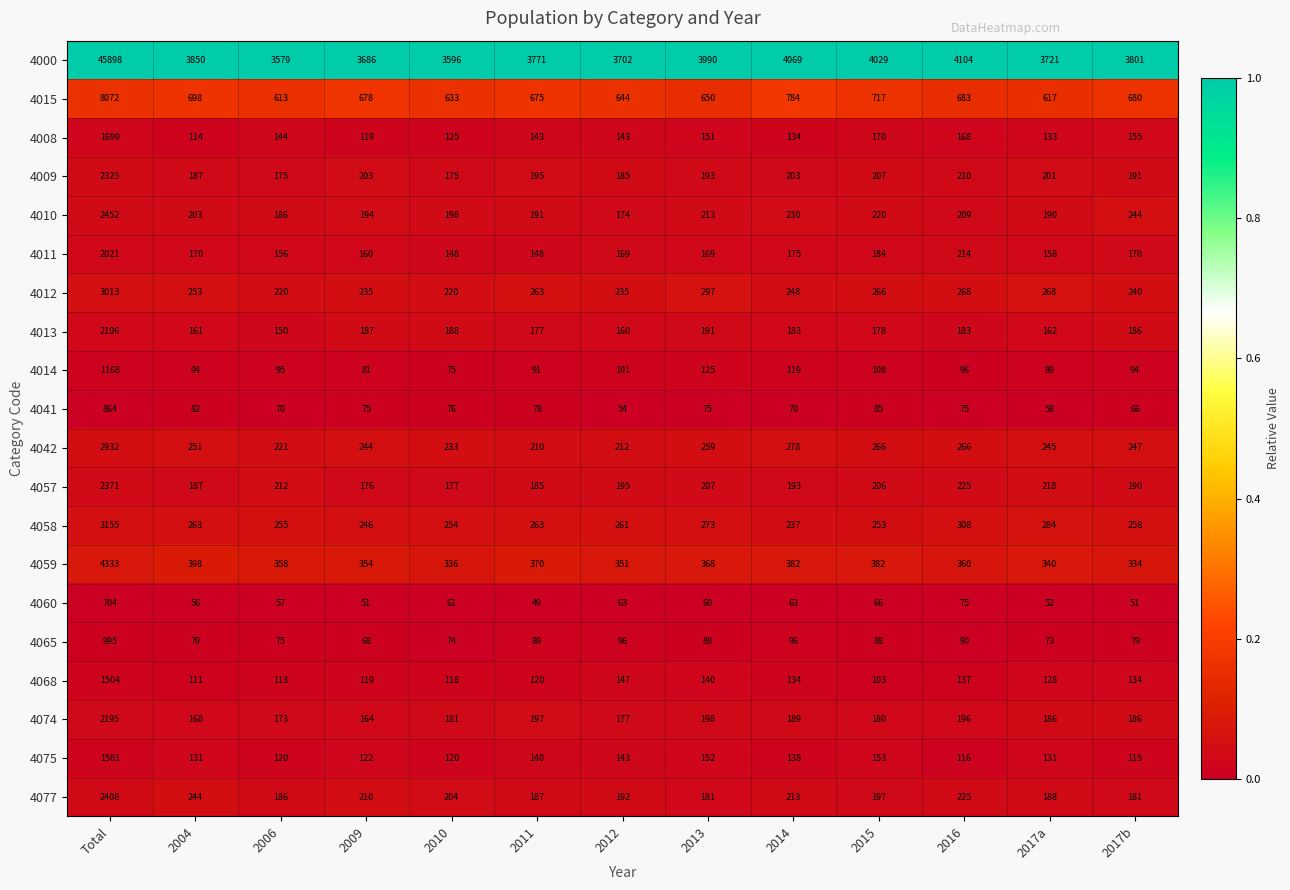

How many data points does each series have?

13